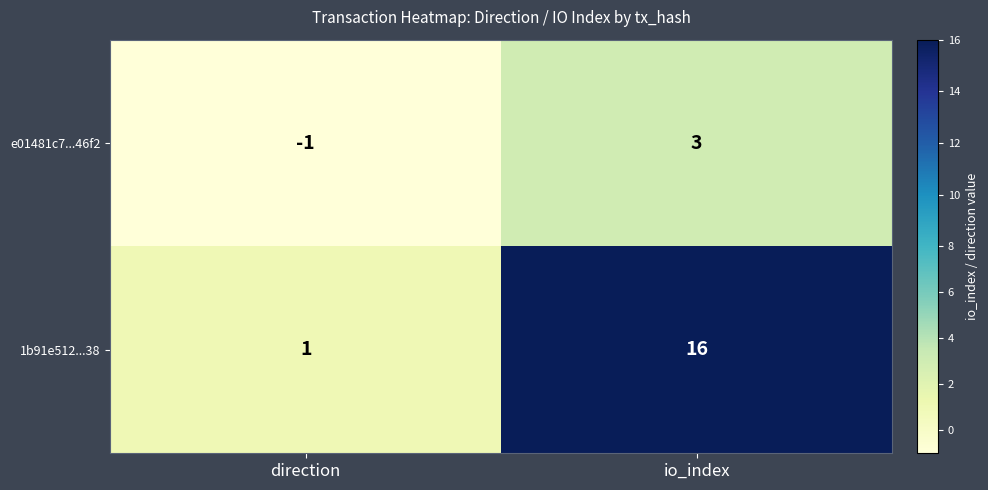

Which series has the widest spread of values?

1b91e512...38